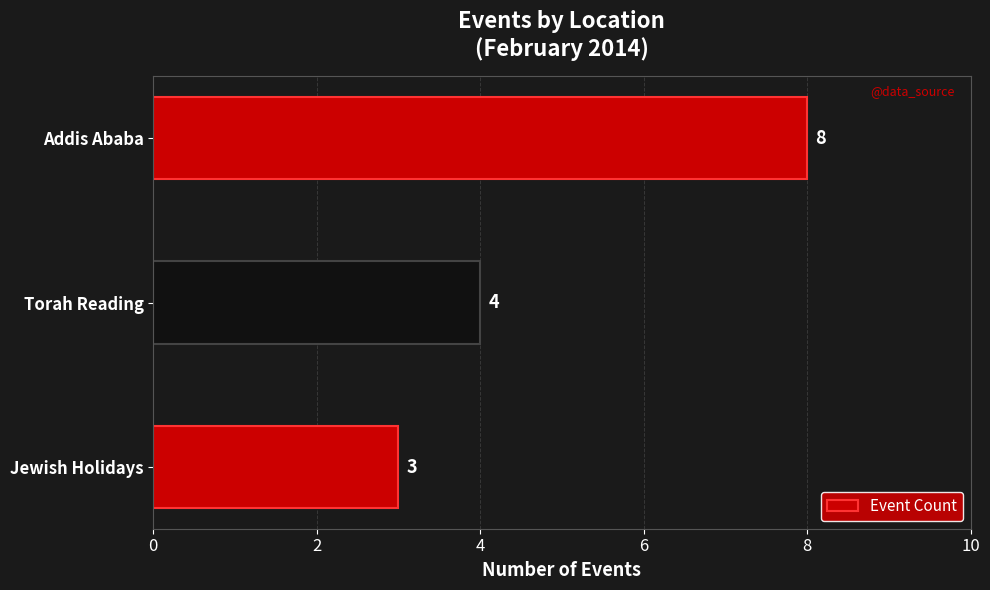

List the labels in order of value, largest first.

Addis Ababa, Torah Reading, Jewish Holidays